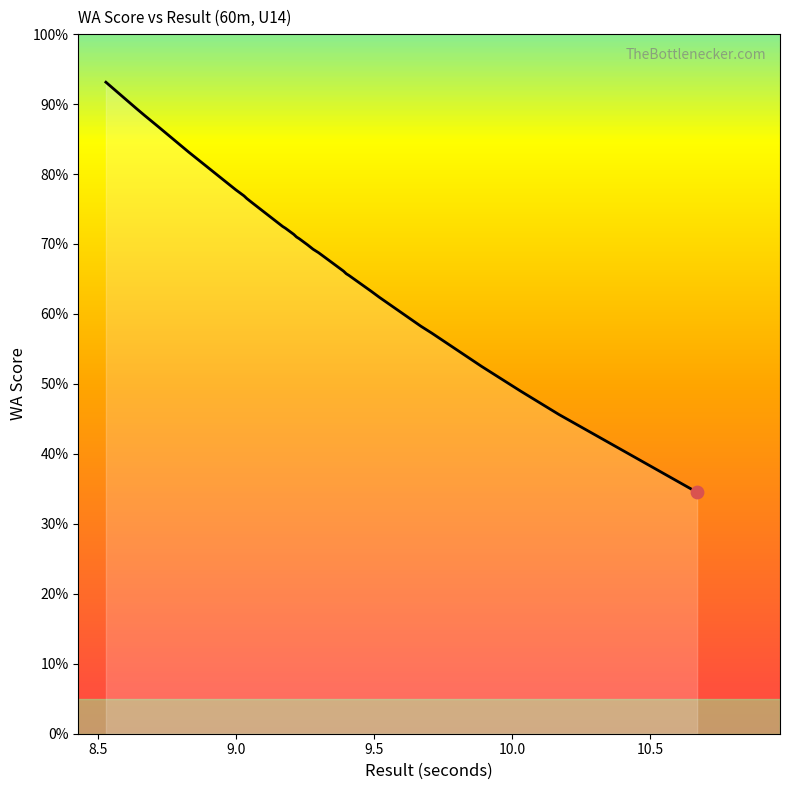

Approximately how many times larger is the value at 9.0 compared to 9.21?

1.1